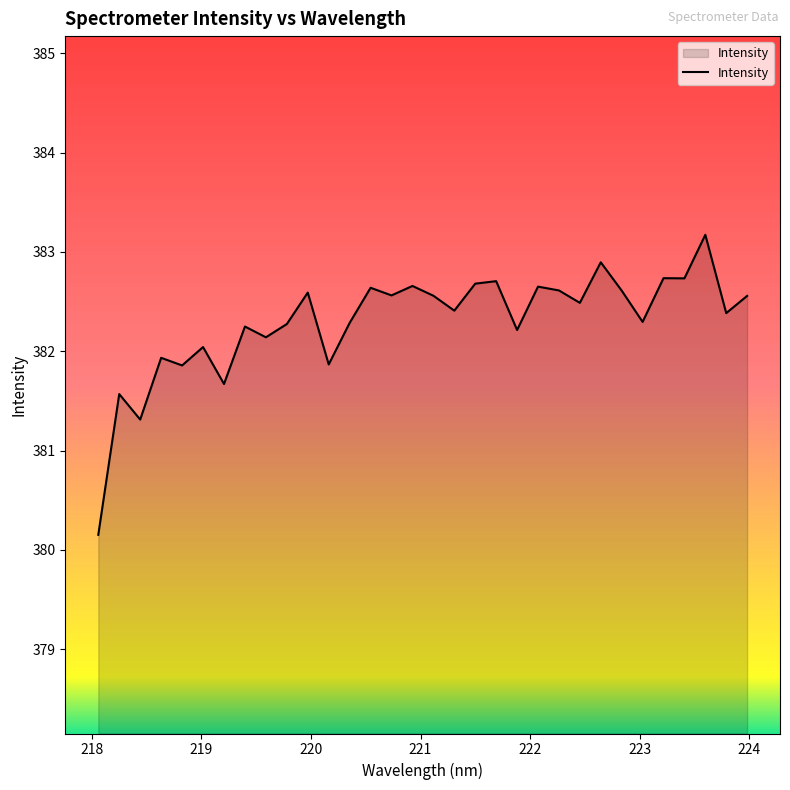

What is the minimum value shown in the chart?

380.2